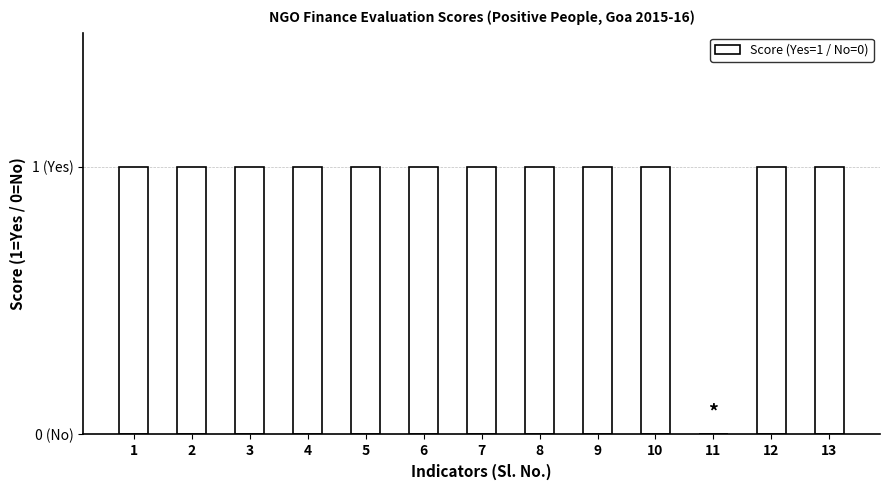

What is the average value?

1